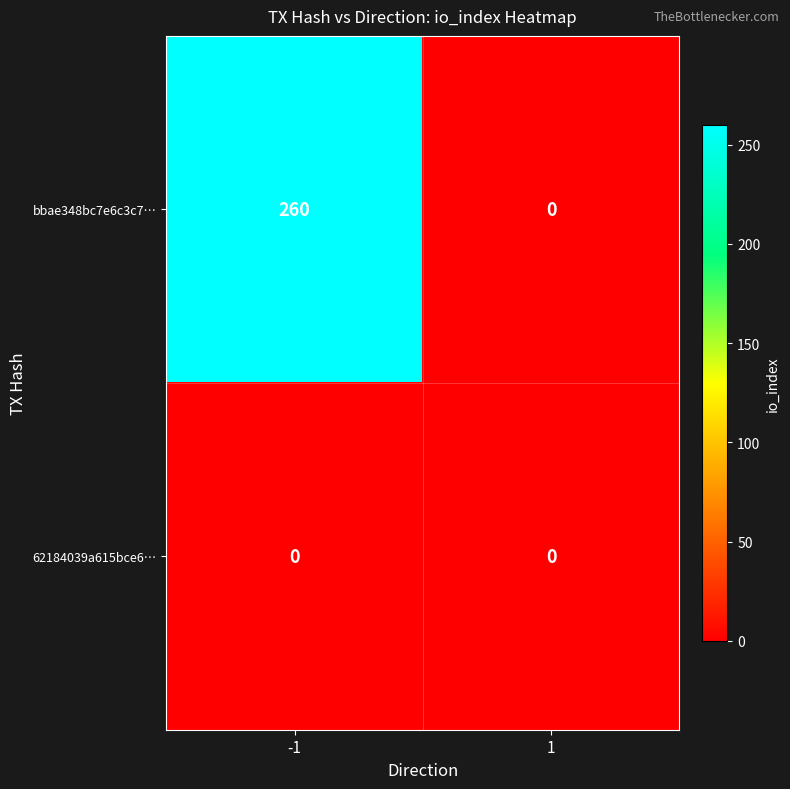

At how many categories does at least one series exceed 50?

1